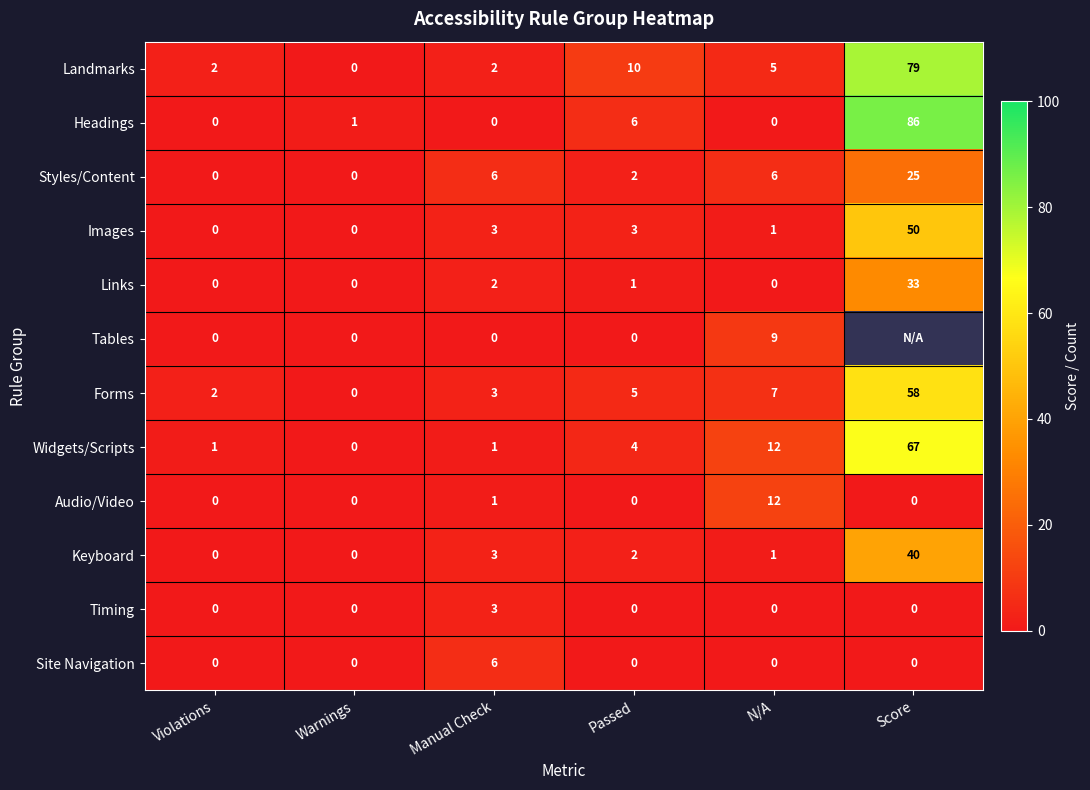

What is the sum of all Landmarks values?

98